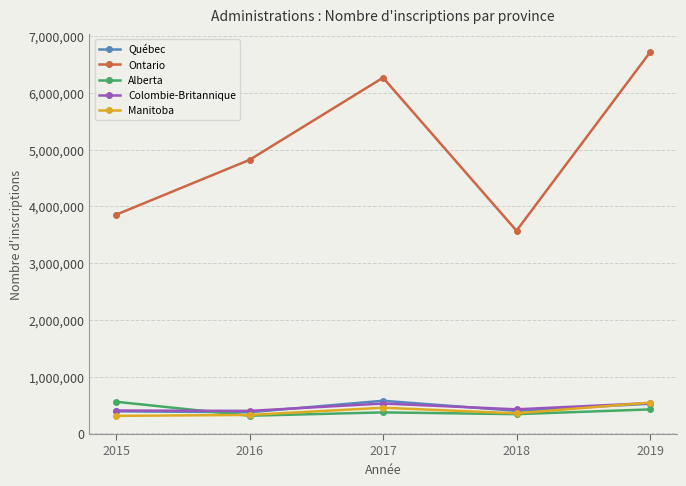

Is it true that Colombie-Britannique equals 84274 at 2018?

False